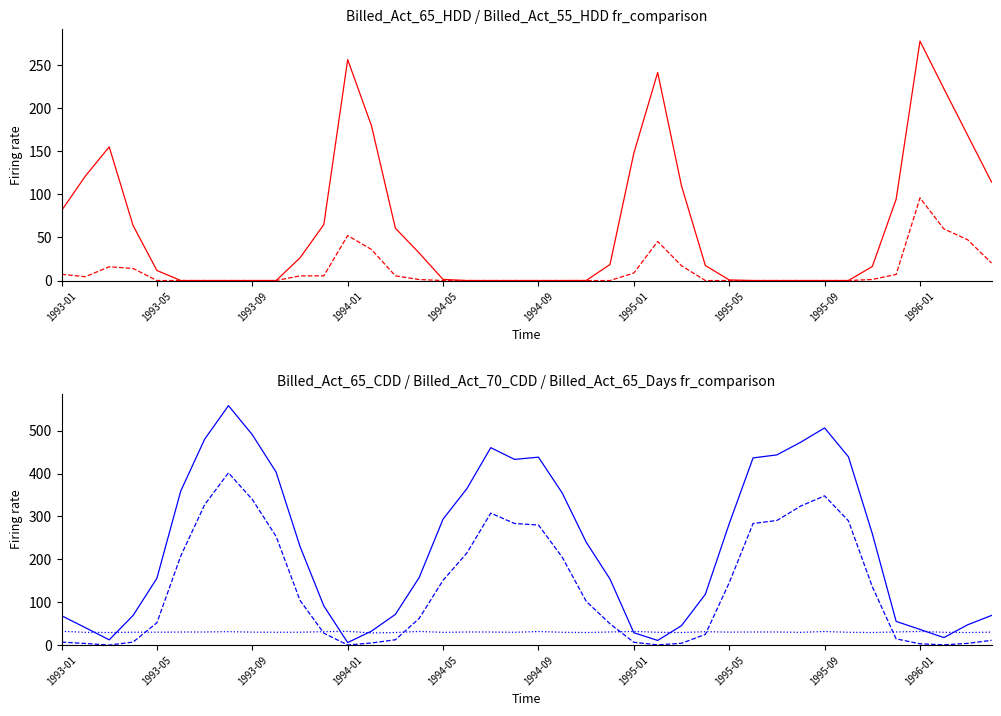

At 39, list the series in order from smallest to largest.

Billed_Act_70_CDD, Billed_Act_55_HDD, Billed_Act_65_Days, Billed_Act_65_CDD, Billed_Act_65_HDD